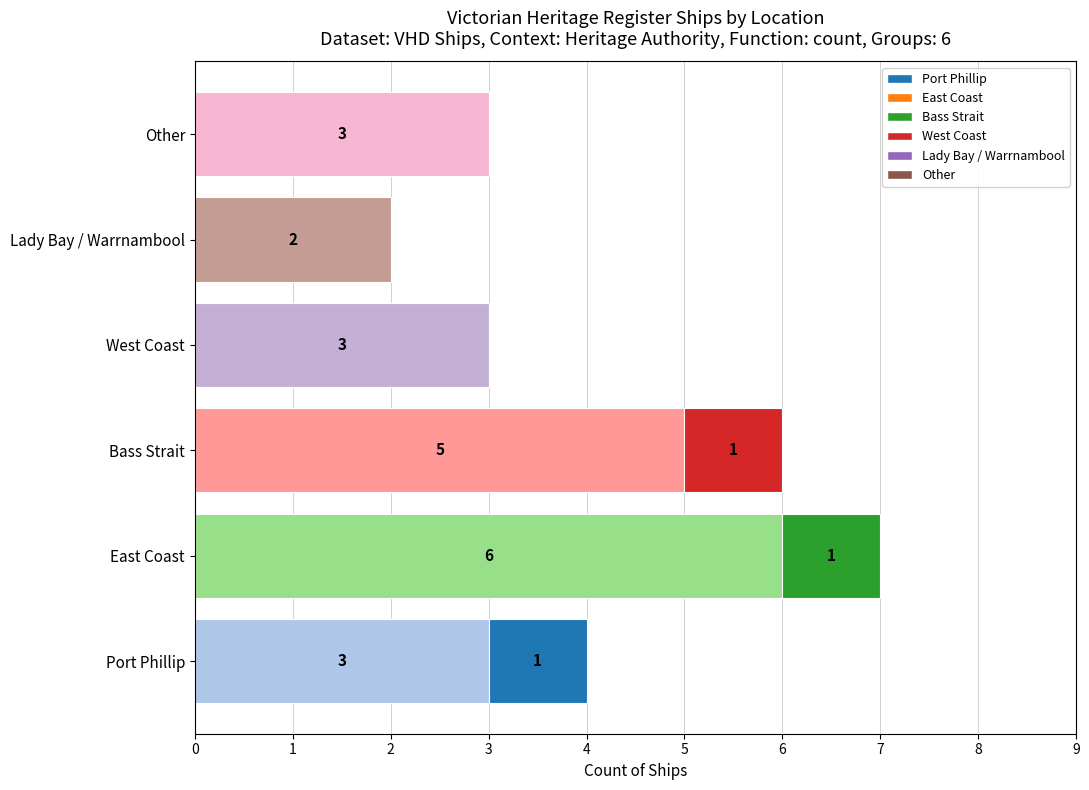

What is the total value across all series at West Coast?

3